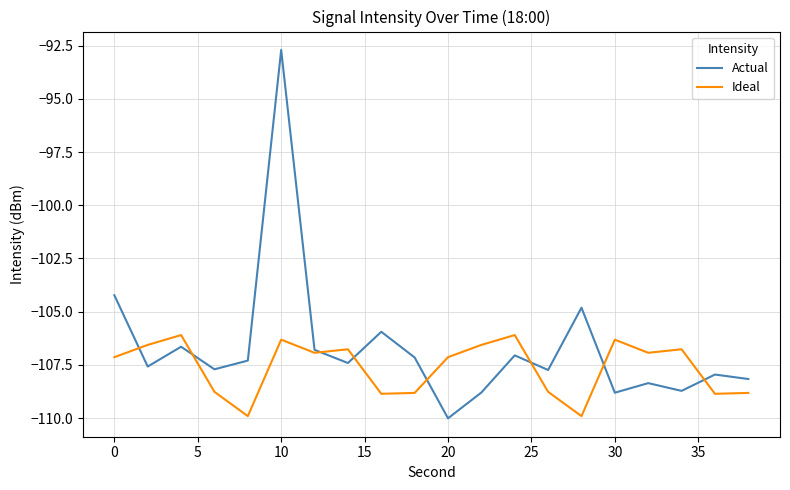

What is the minimum value for Actual?

-110.0